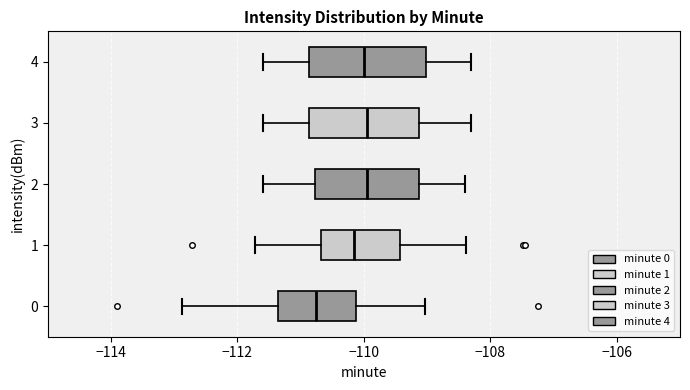

Reading bottom to top, read every box against the x-axis: the position of its median line, the range the box covers, and the ends of its whiskers. The values are not printed on the chart, so give them approximately, as read against the axis.

0: median -110.8, box -111.4 to -110.2, whiskers -112.8 to -109.0
1: median -110.2, box -110.6 to -109.4, whiskers -111.8 to -108.4
2: median -110.0, box -110.8 to -109.2, whiskers -111.6 to -108.4
3: median -110.0, box -110.8 to -109.2, whiskers -111.6 to -108.2
4: median -110.0, box -110.8 to -109.0, whiskers -111.6 to -108.2